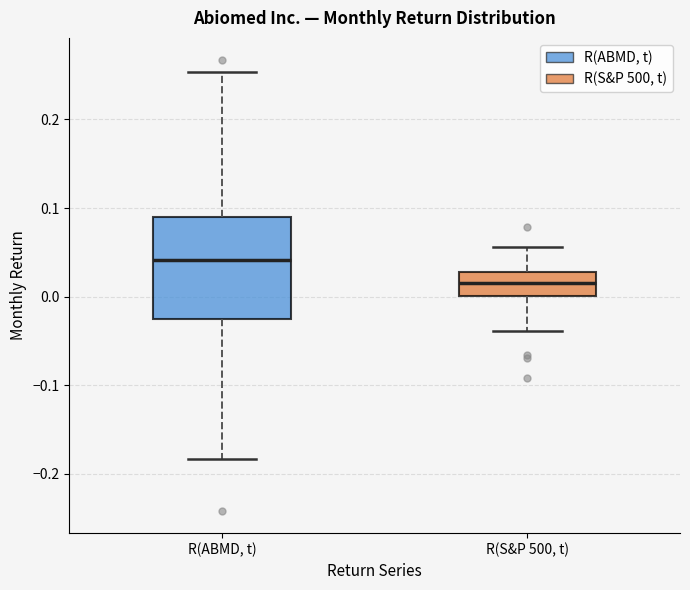

Reading left to right, transcribe this box plot: for each box, give where its median line is, the range the box spans, and where its two whiskers end, as read against the y-axis. The values are not printed on the chart, so give them approximately, as read against the axis.

R(ABMD, t): median 0.04, box -0.02 to 0.09, whiskers -0.18 to 0.25
R(S&P 500, t): median 0.02, box 0.00 to 0.03, whiskers -0.04 to 0.06